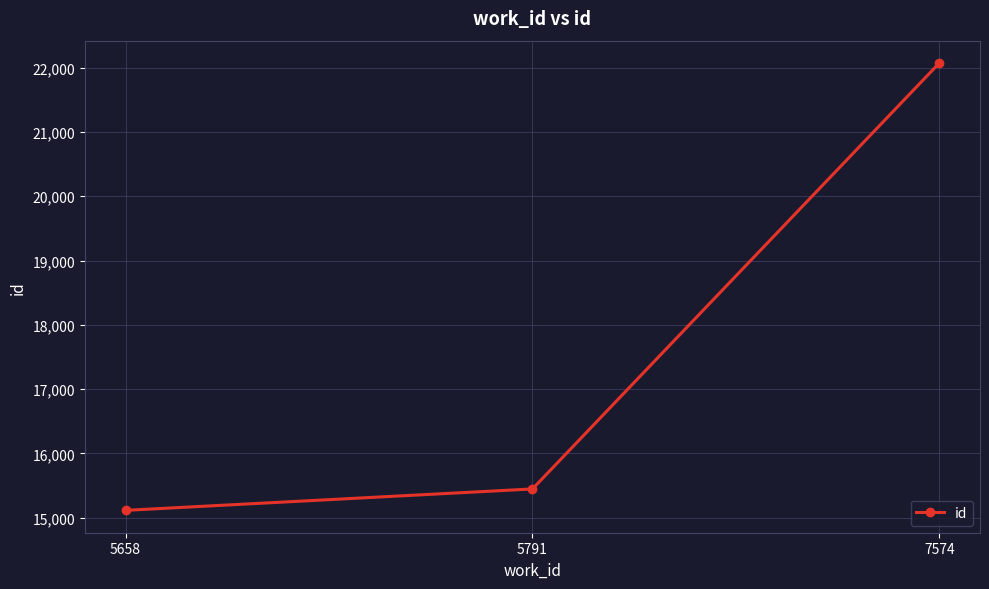

The chart shows a value of 8189 at 5658. True or false?

False